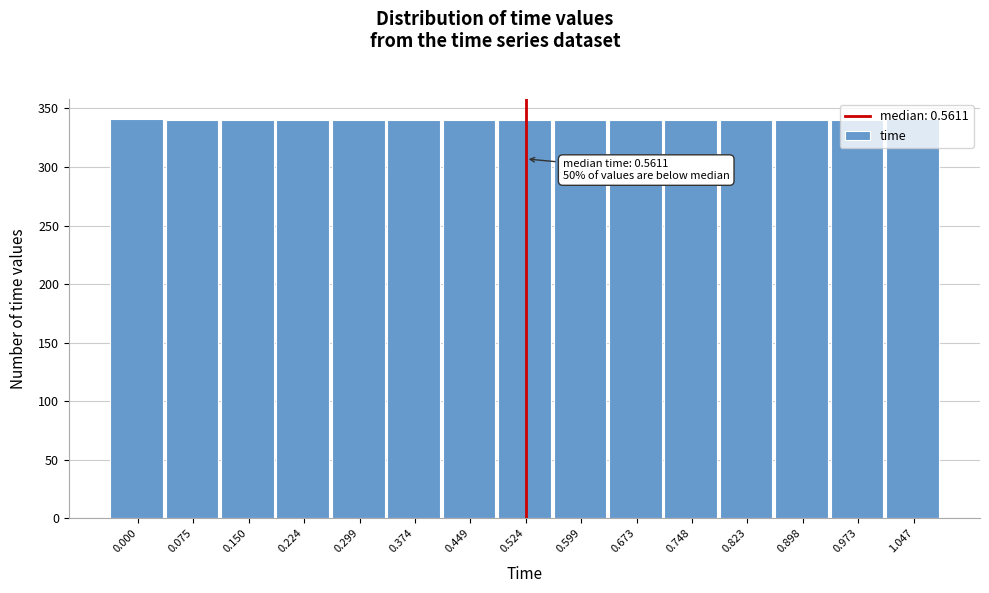

What is the value of the 9th bar from the left?

340